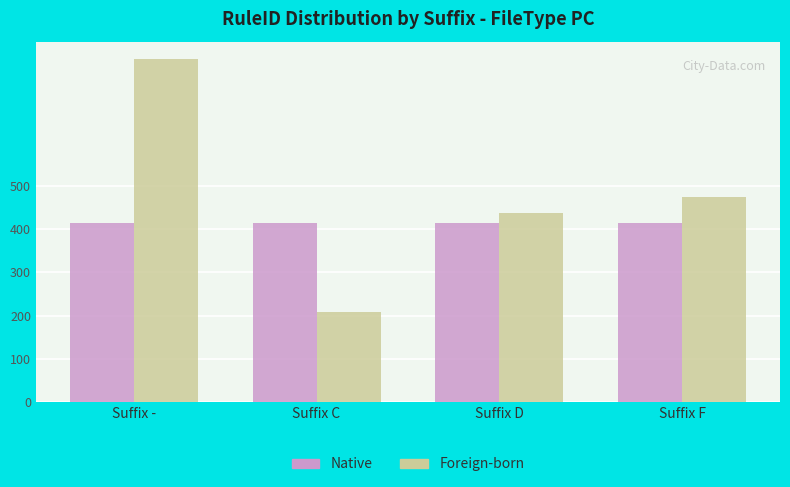

What is the approximate value of Native at Suffix -?

416